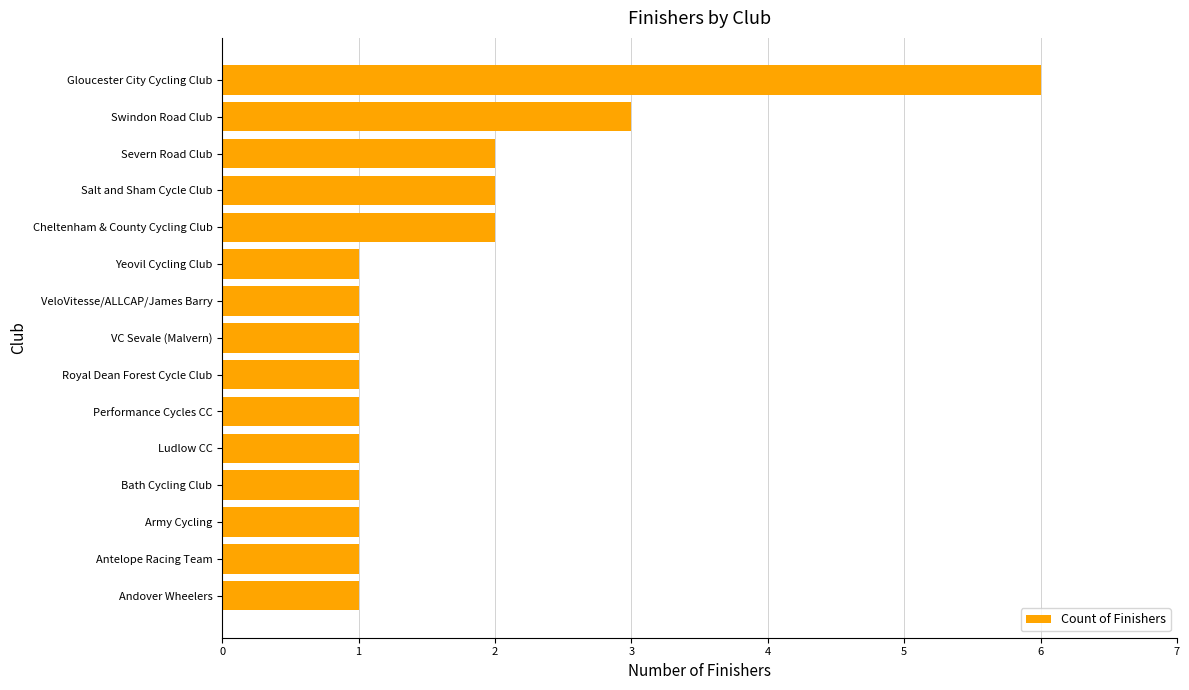

What is the smallest value displayed?

1